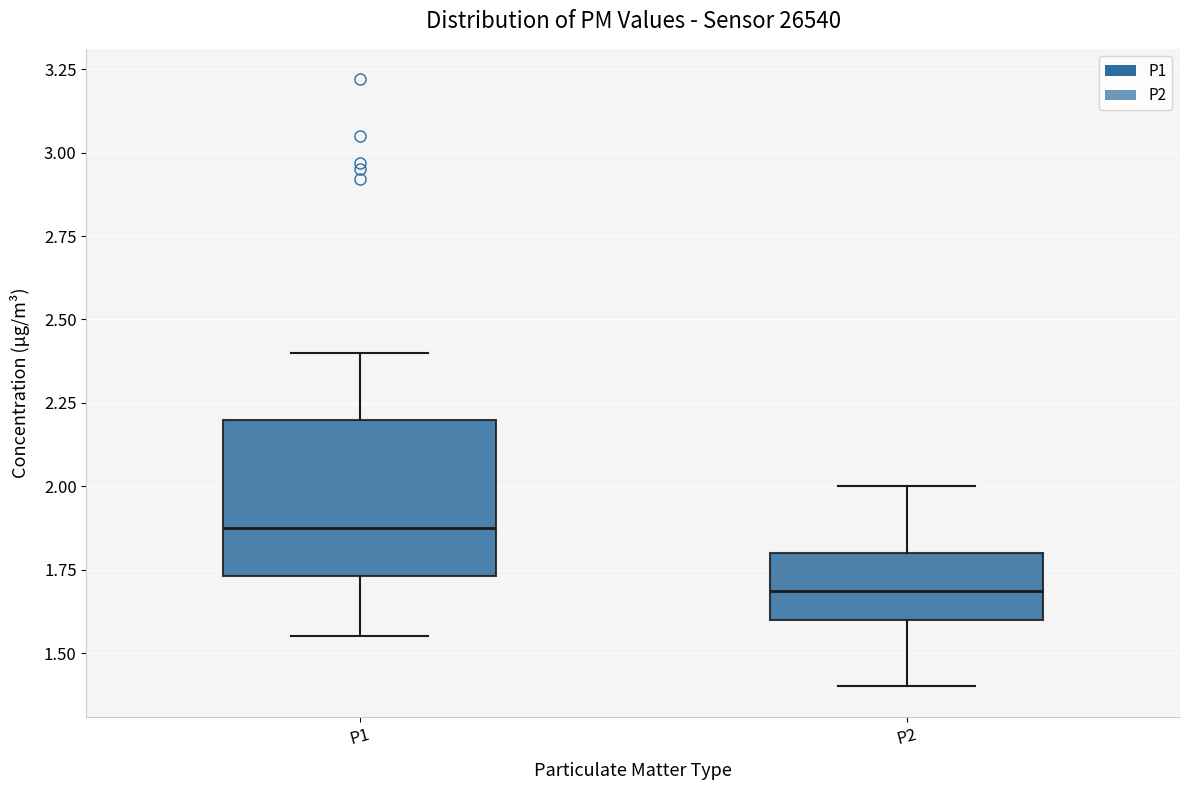

Reading left to right, transcribe this box plot: for each box, give where its median line is, the range the box spans, and where its two whiskers end, as read against the y-axis. The values are not printed on the chart, so give them approximately, as read against the axis.

P1: median 1.90, box 1.75 to 2.20, whiskers 1.55 to 2.40
P2: median 1.70, box 1.60 to 1.80, whiskers 1.40 to 2.00